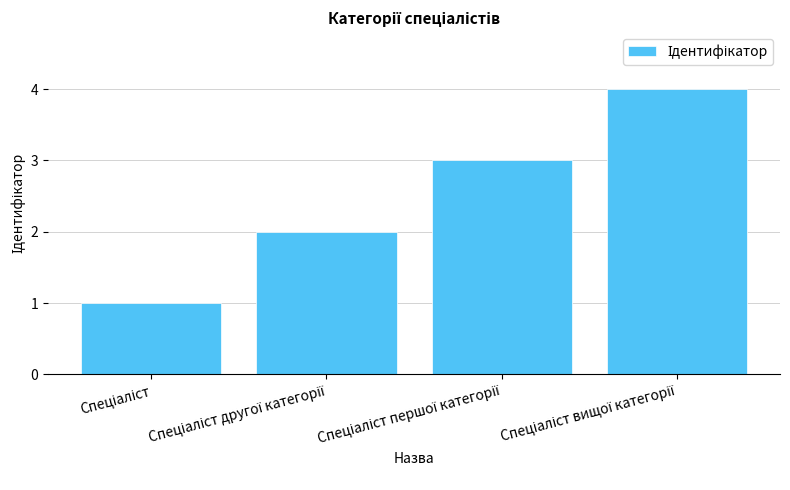

What is the sum of all values?

10